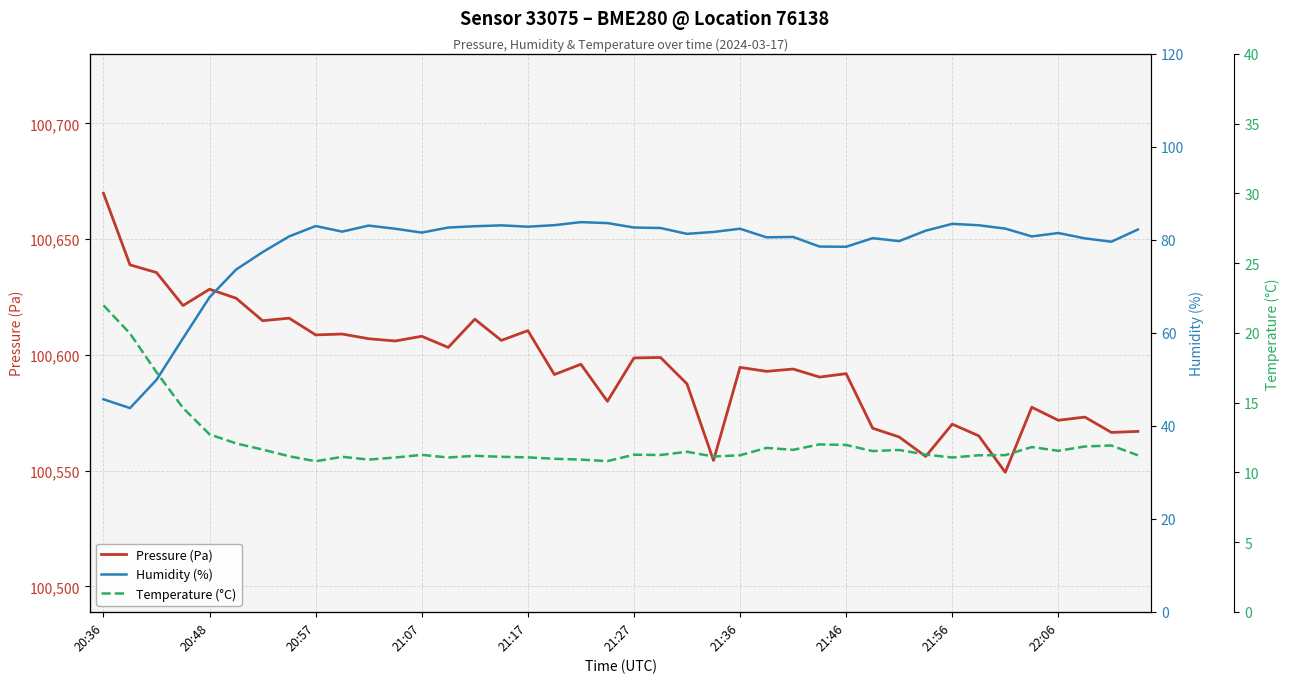

What is the maximum value for Pressure (Pa)?

100669.8